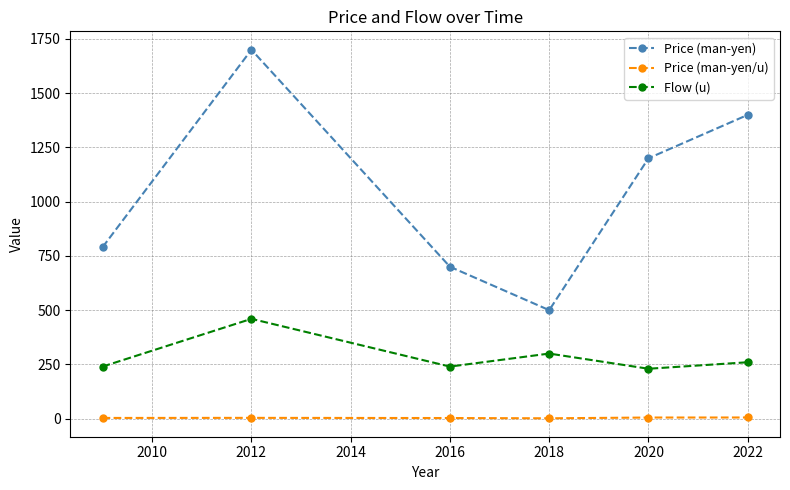

True or false: Price (man-yen) has more than 2 points higher than both neighbors.

False